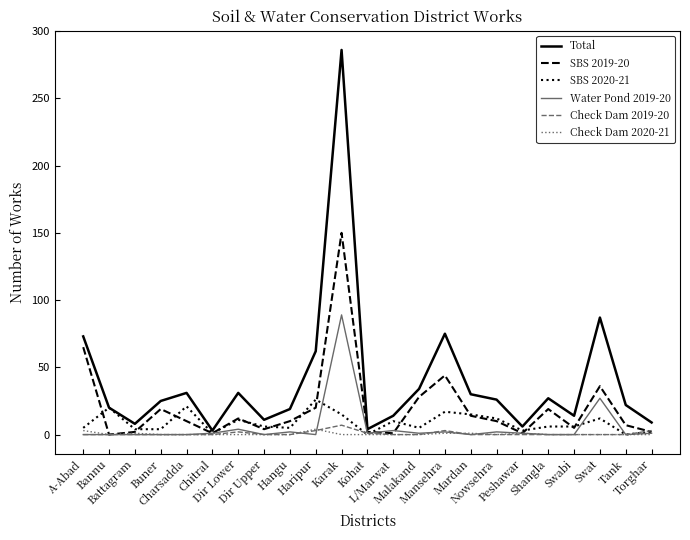

Which series has the largest range (max minus min)?

Total